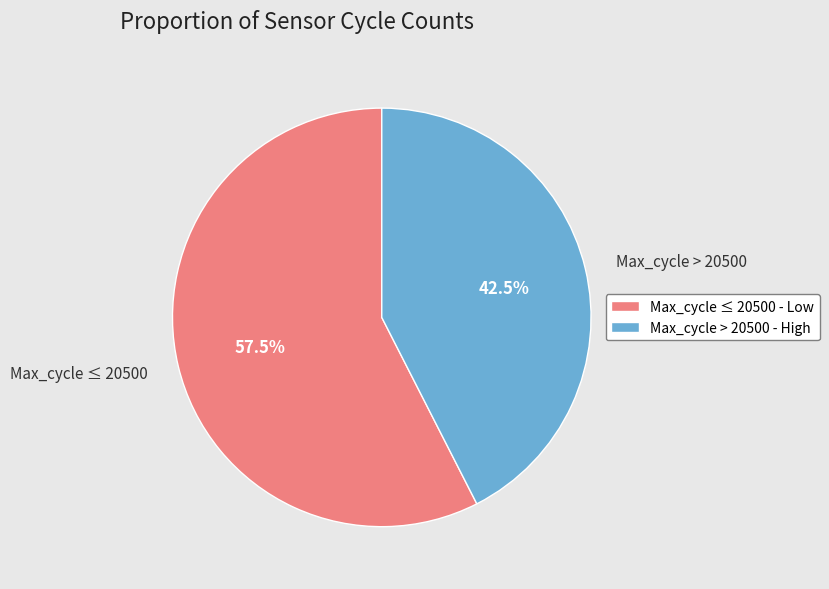

Which has a higher value, Max_cycle > 20500 or Max_cycle ≤ 20500?

Max_cycle ≤ 20500